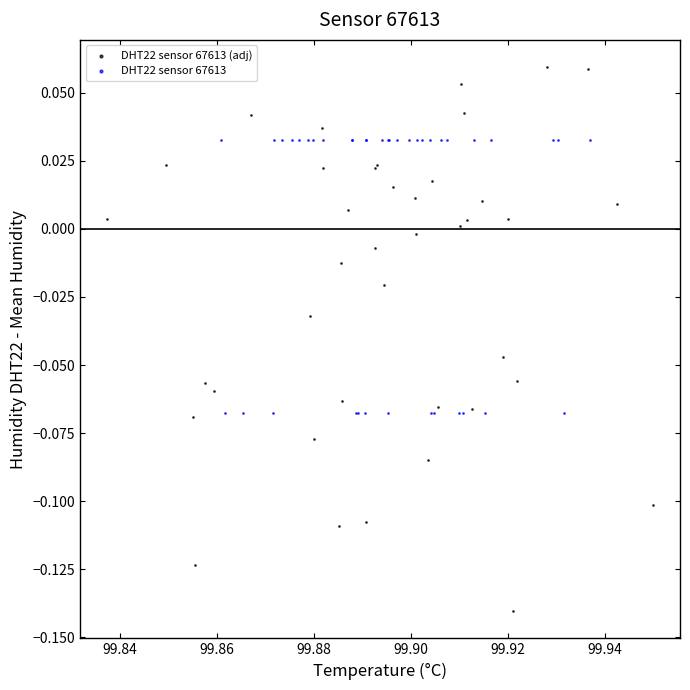

Which series contains the highest Y value?

DHT22 sensor 67613 (adj)